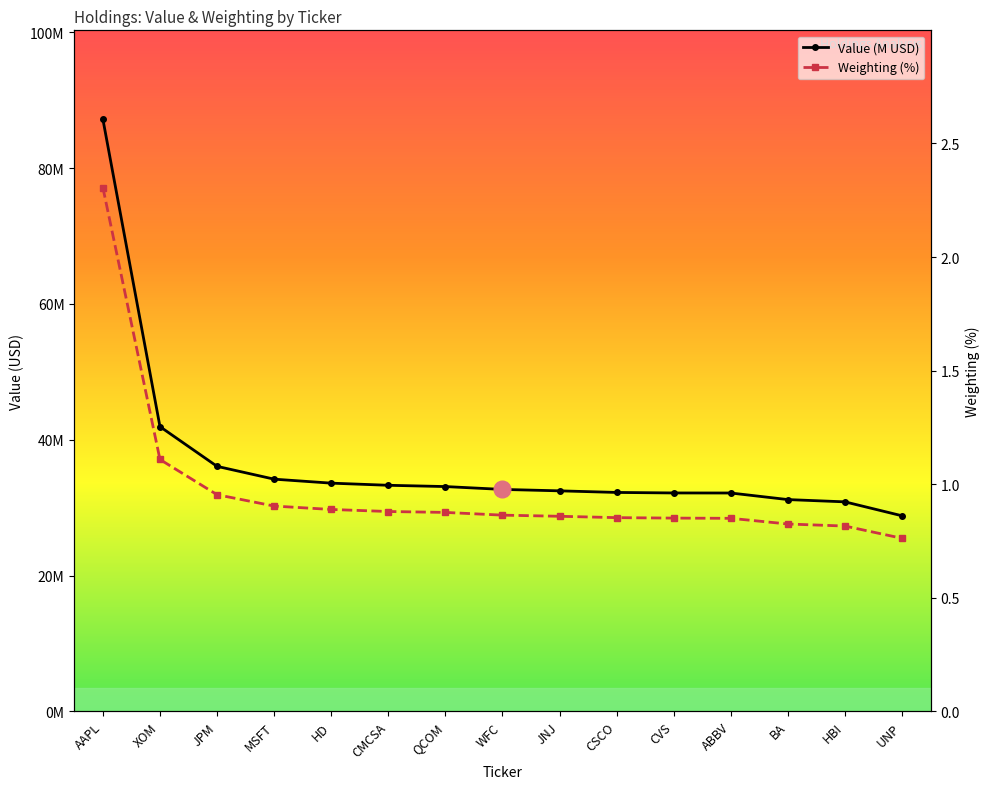

Reading left to right, what are all the values shown in this chart?

Value (M USD): 87.2	41.9	36.1	34.2	33.6	33.3	33.1	32.7	32.5	32.2	32.2	32.2	31.2	30.9	28.8
Weighting (%): 2.3	1.1	1.0	0.9	0.9	0.9	0.9	0.9	0.9	0.9	0.9	0.8	0.8	0.8	0.8